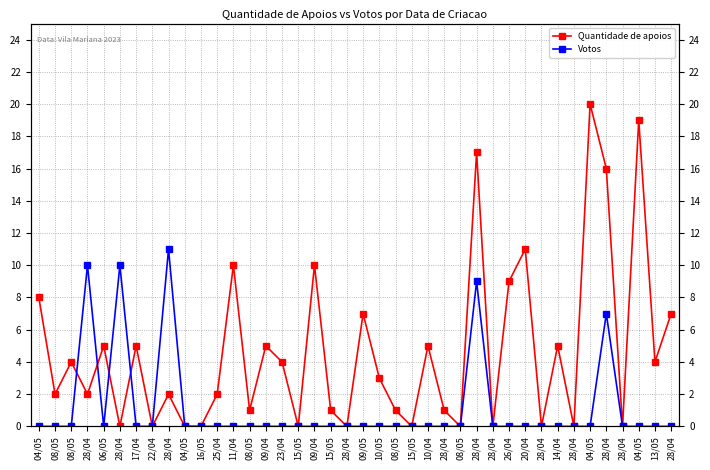

How many values in the Votos series exceed 0?

5